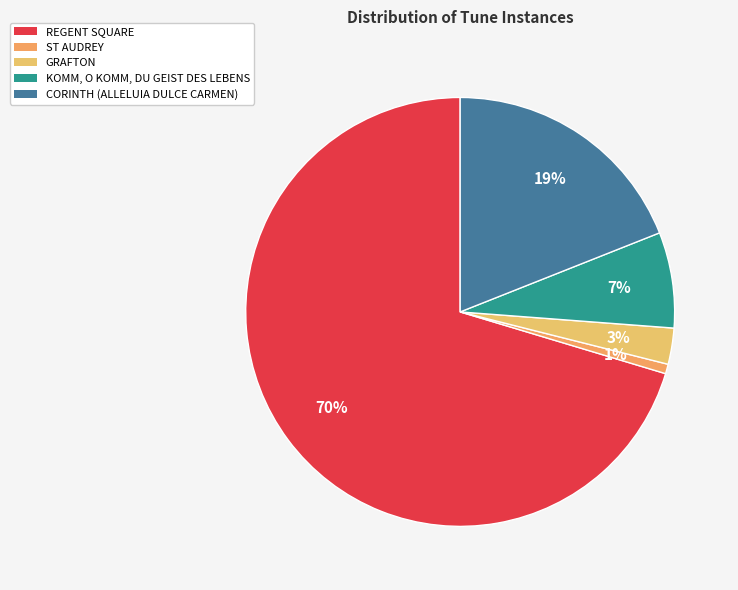

Rank the categories by value from highest to lowest.

REGENT SQUARE, CORINTH (ALLELUIA DULCE CARMEN), KOMM, O KOMM, DU GEIST DES LEBENS, GRAFTON, ST AUDREY